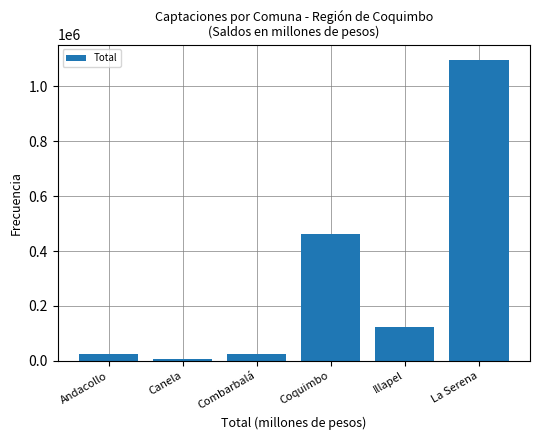

Approximately how many times larger is the value at La Serena compared to Andacollo?

46.9